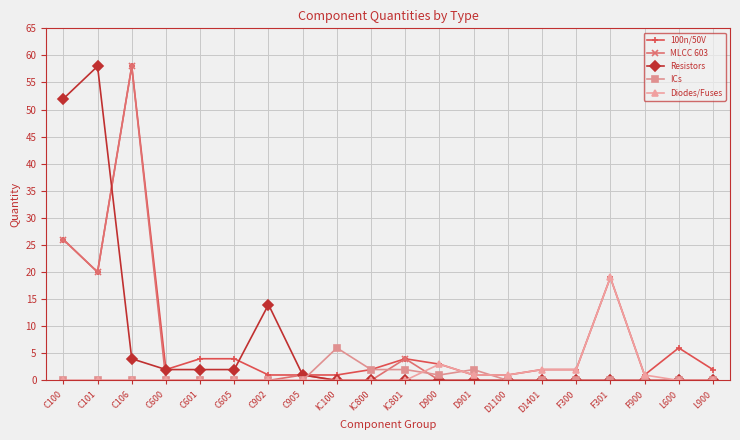

Where is the first local minimum for 100n/50V?

C101